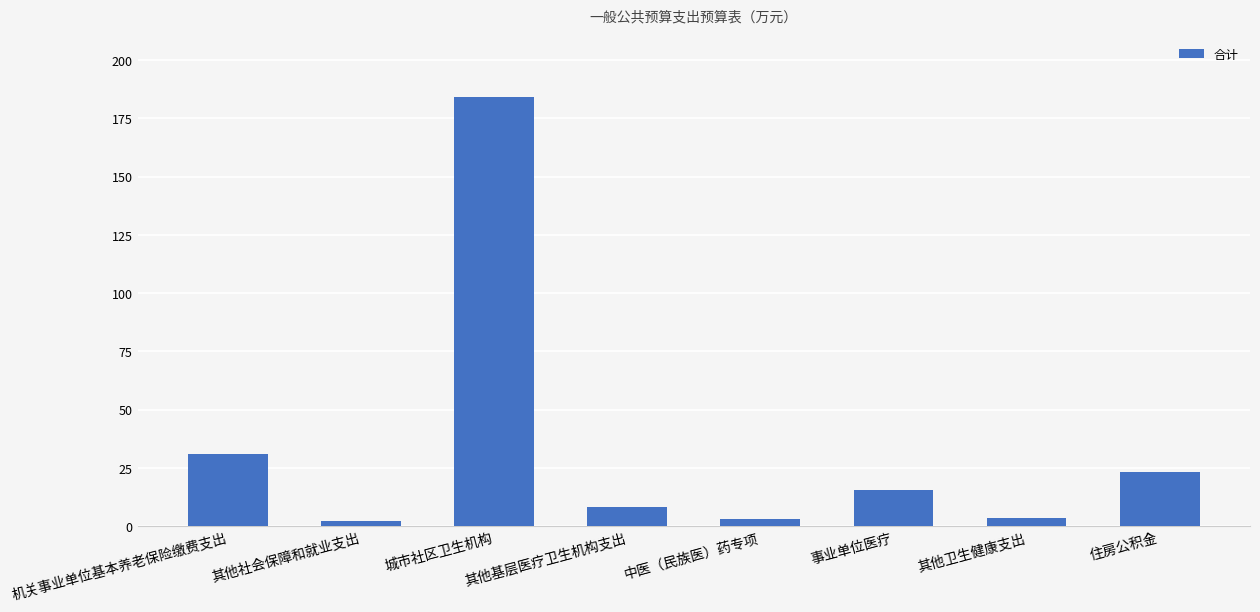

What is the minimum value shown in the chart?

2.1